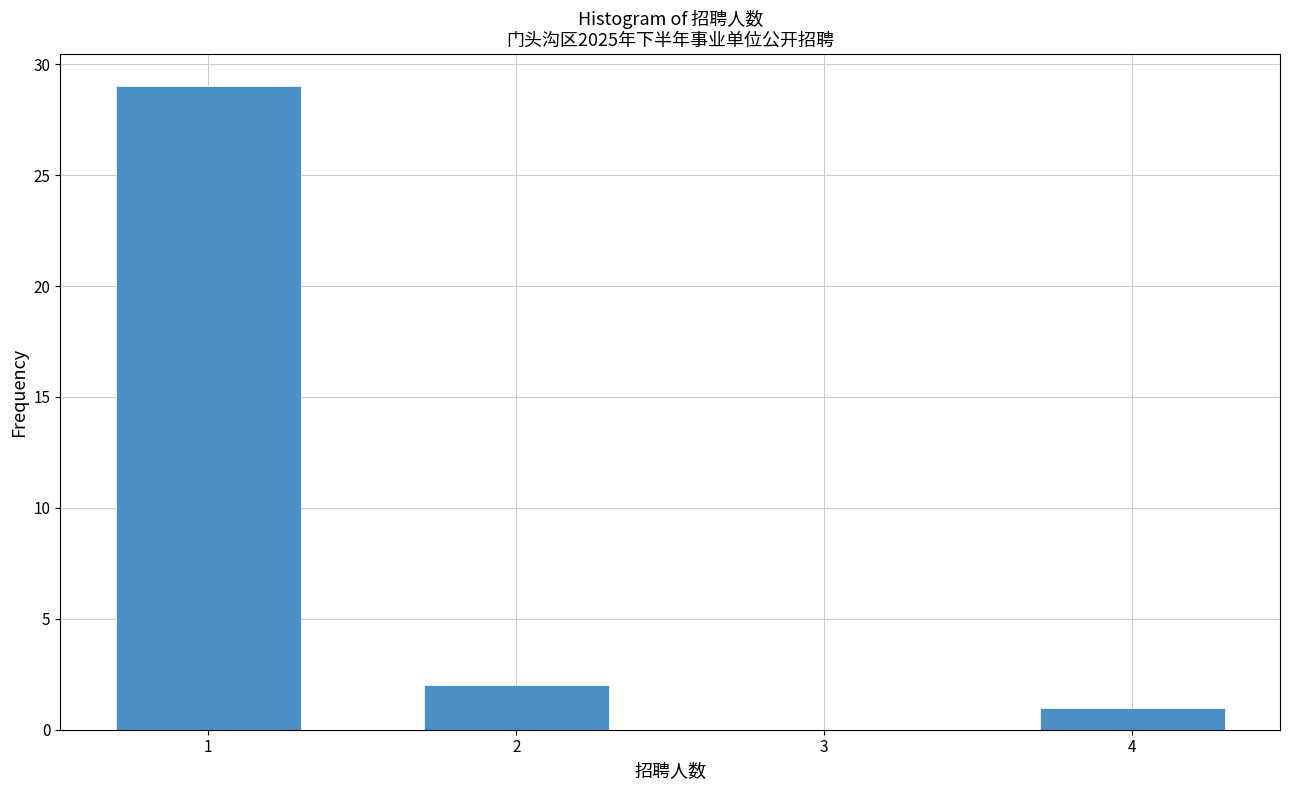

How tall is the bar that spans 1.5 to 2.5 on the x-axis? The values are not printed on the chart, so give them approximately, as read against the axis.

2